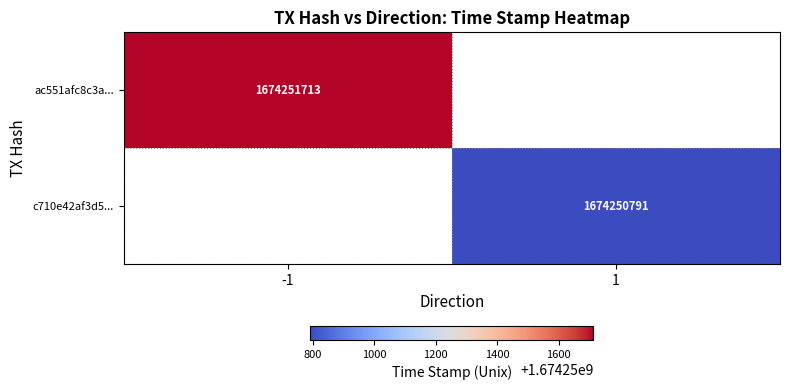

List the series in order of their peak value, highest first.

ac551afc8c3a74710d05884e051815dd0ab2a90, c710e42af3d5340cdf209b151044d9495e440bc